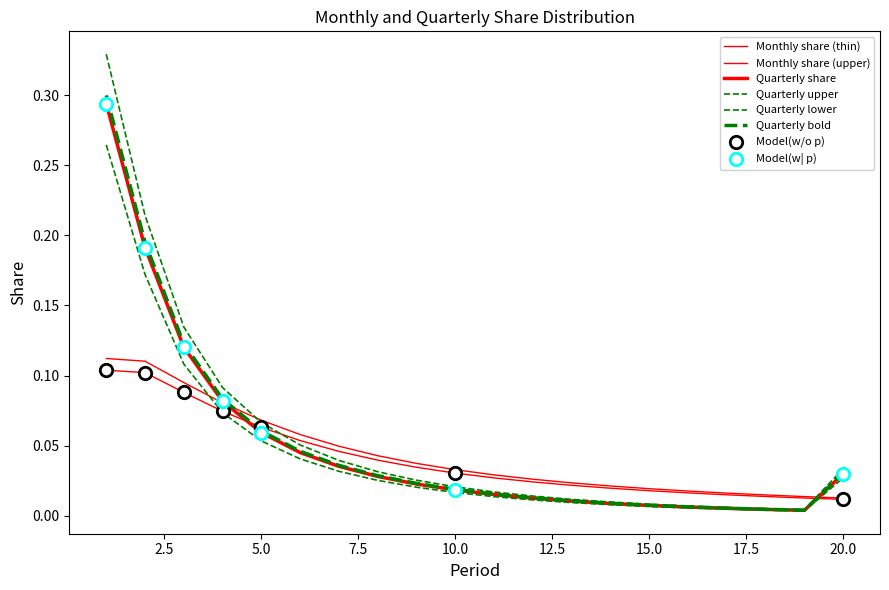

How many lines are shown in the chart?

6